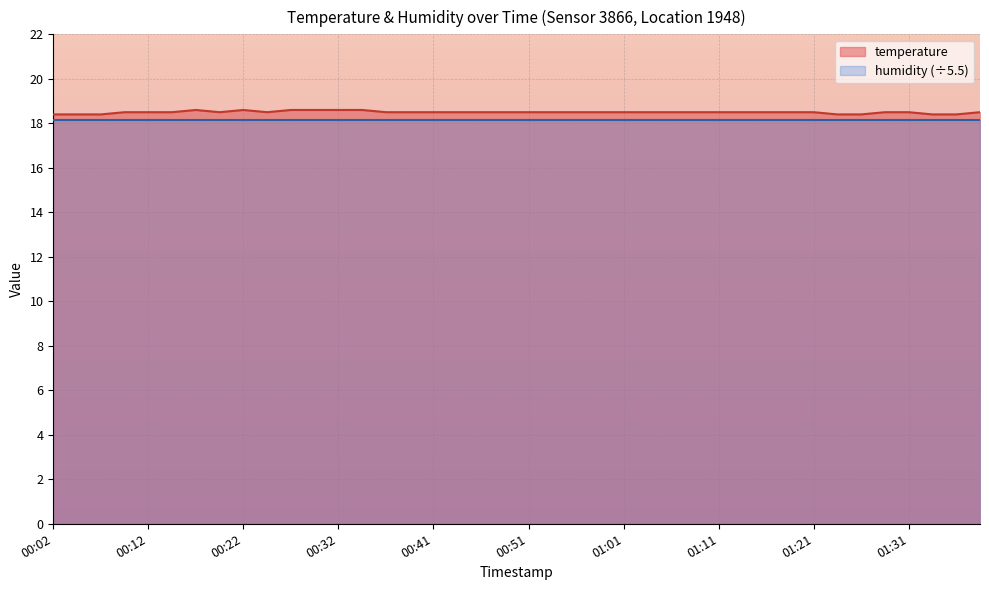

Is it true that the value at 01:11 is 10.2?

False